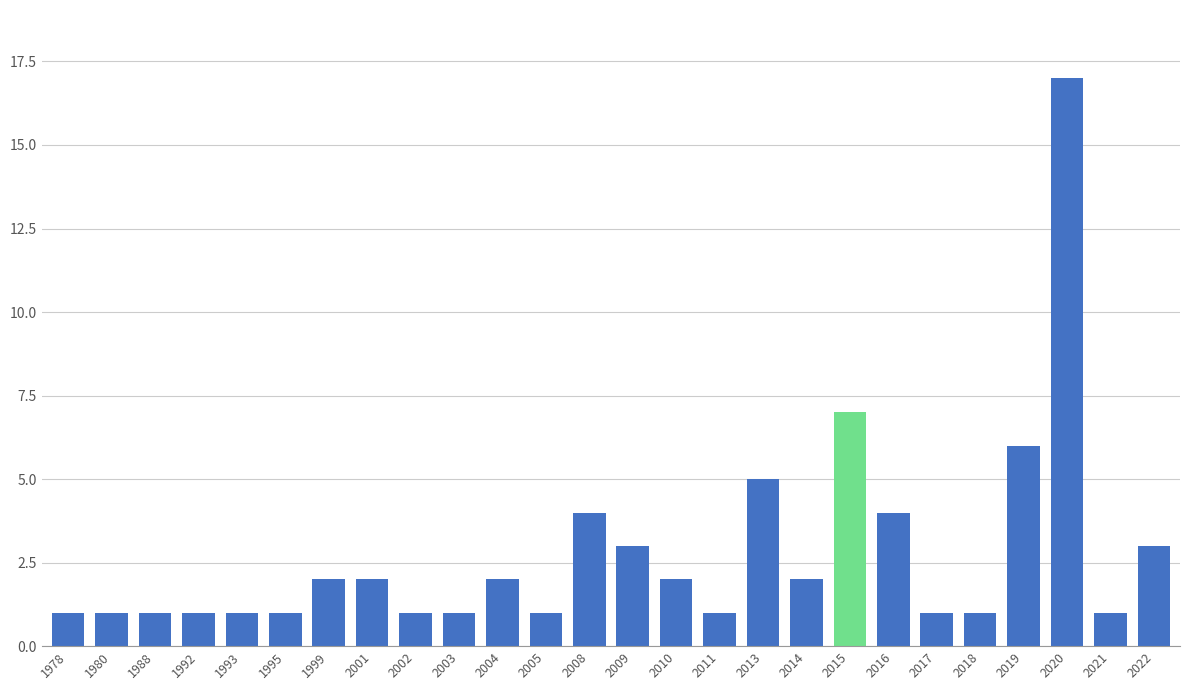

The value at 2005 is 1. True or false?

True